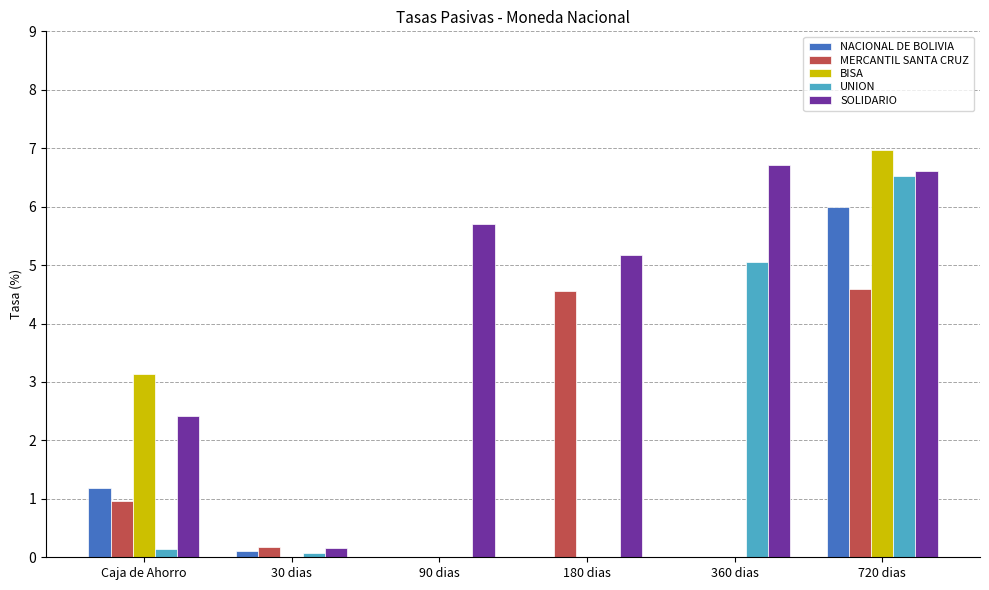

Which series has the largest total across all categories?

SOLIDARIO